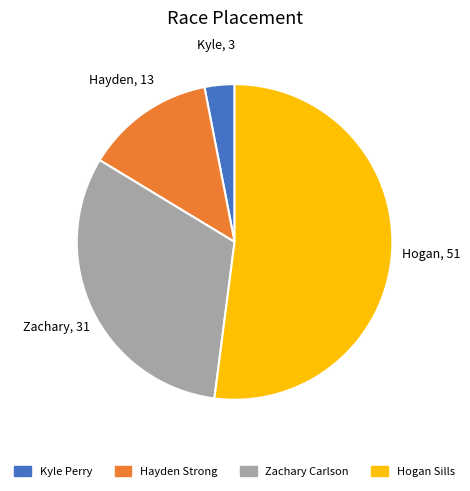

Approximately how many times larger is the value at Zachary Carlson compared to Hayden Strong?

2.4